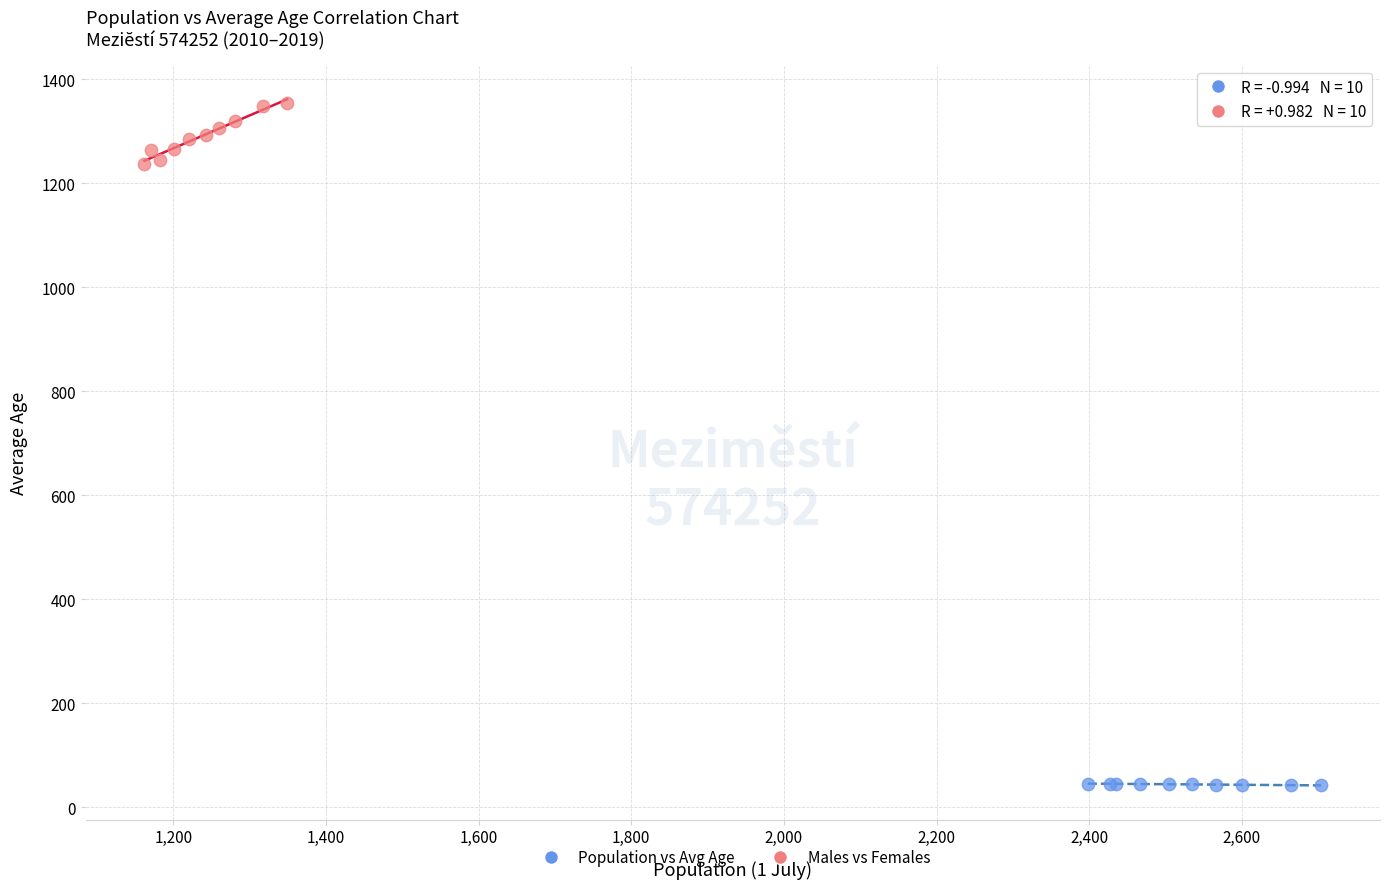

Which series reaches the maximum Y coordinate?

Males vs Females